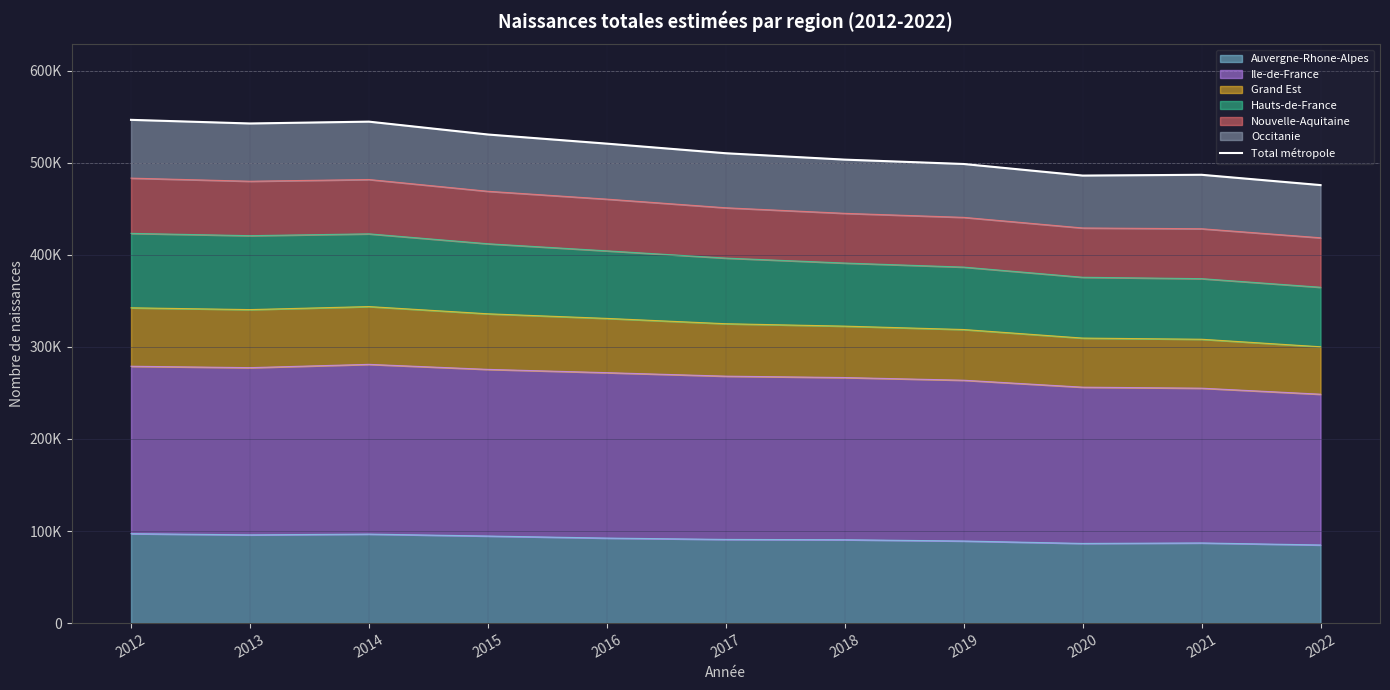

What is the sum of the values at 2022 and 2019?

974538